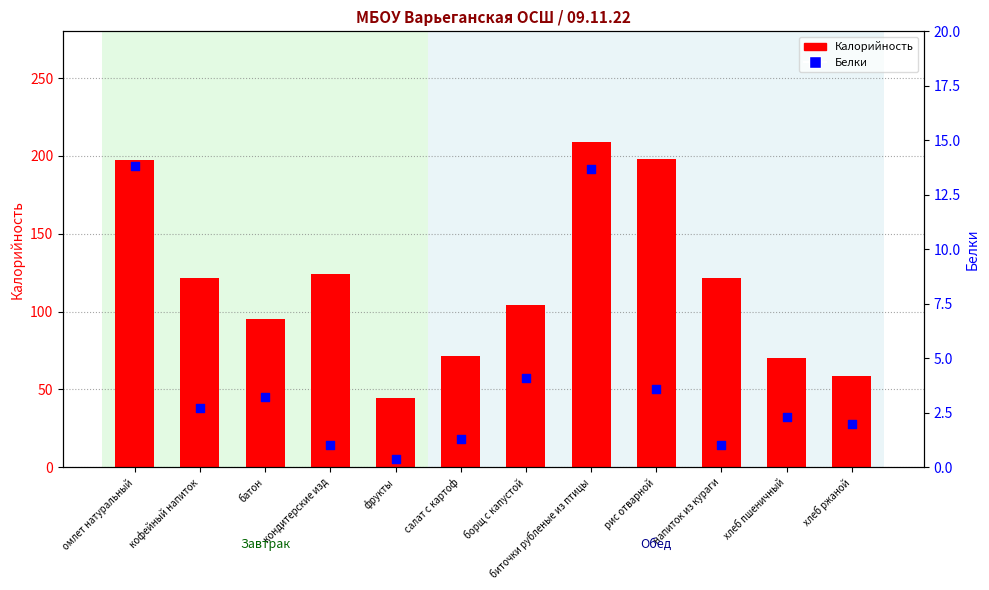

At which category is the sum across all series the highest?

биточки рубленые из птицы